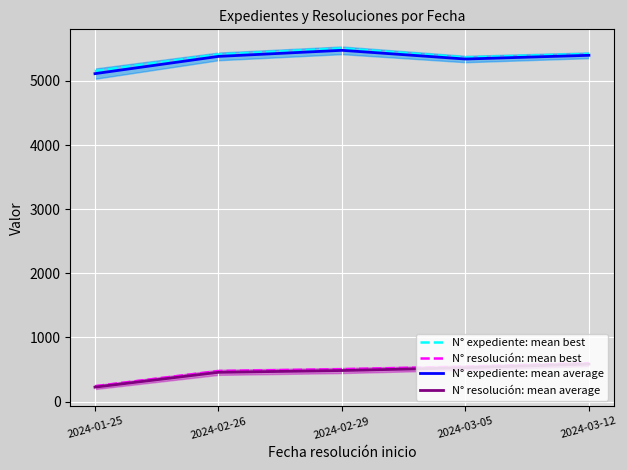

Which series has the largest total across all categories?

N° expediente: mean best